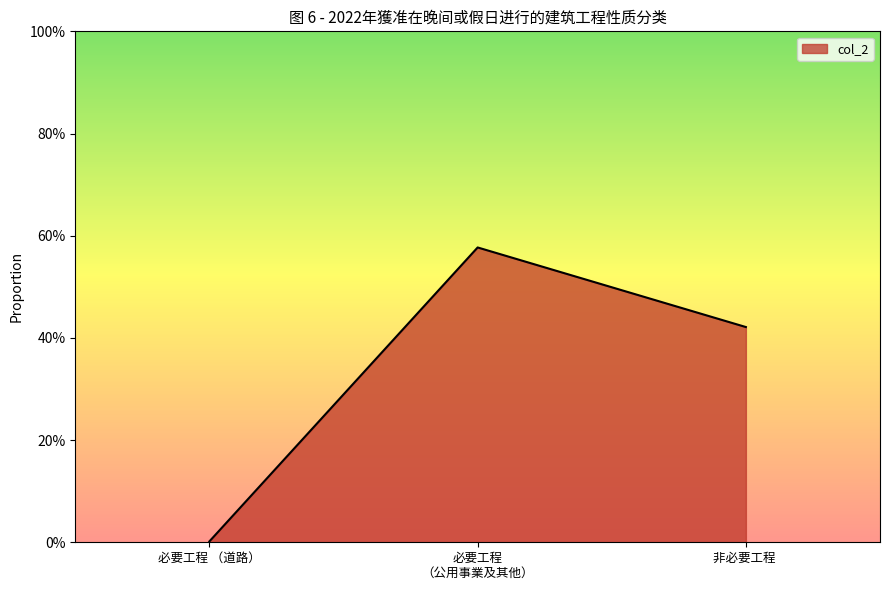

The value at 必要工程 （道路） is 0.0. True or false?

False